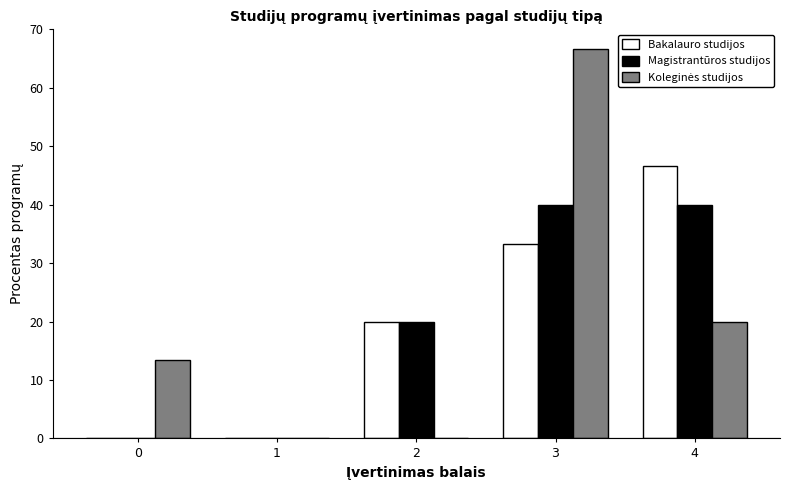

Does the chart contain stacked bars?

No